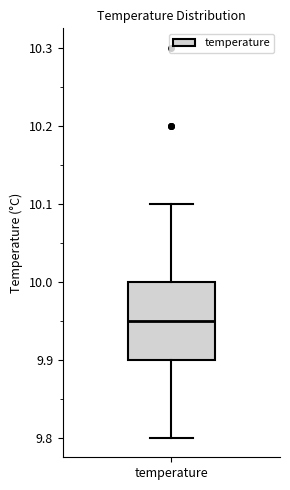

Read this box plot against the y-axis: the position of the median line, the range covered by the box, and the ends of both whiskers. The values are not printed on the chart, so give them approximately, as read against the axis.

median 9.95, box 9.90 to 10.00, whiskers 9.80 to 10.10